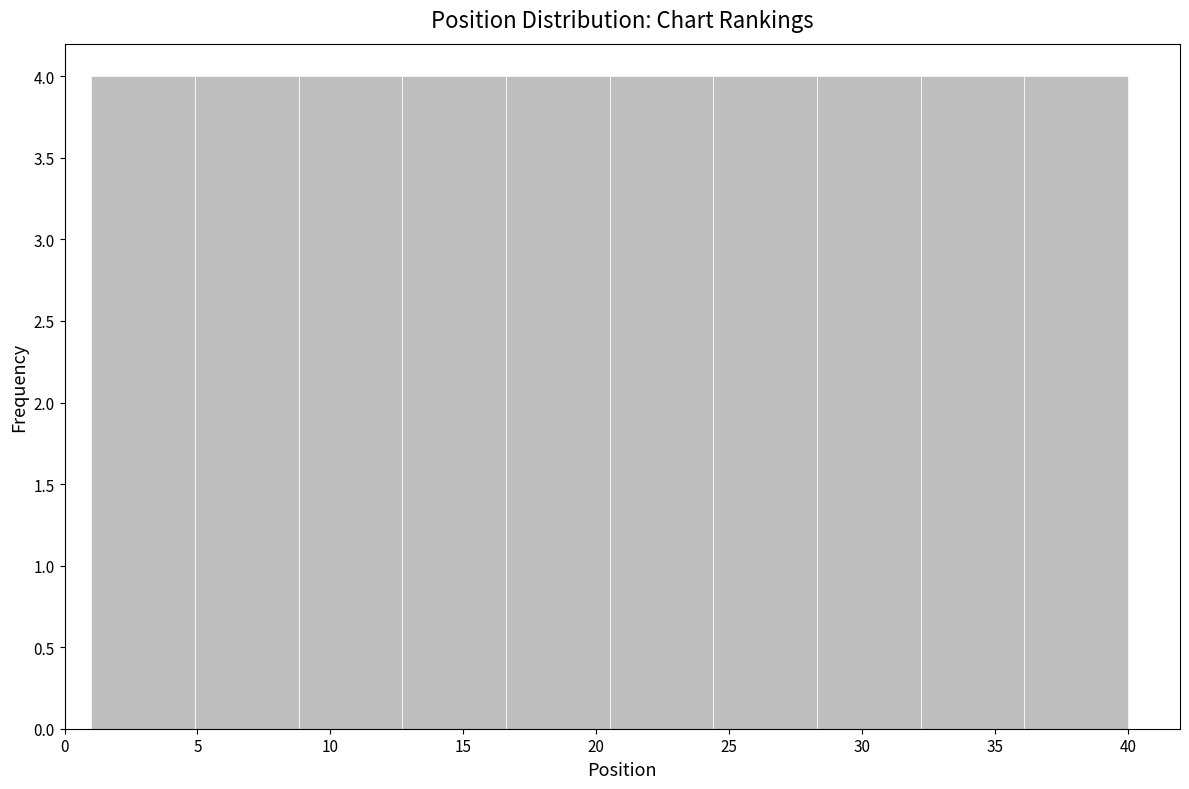

Reading left to right, transcribe this chart: for each bar, give the range it covers on the x-axis and its height. Neither the bar edges nor the heights are printed on the chart, so give them approximately, as read against the axes.

1.0 to 4.9: 4
4.9 to 8.8: 4
8.8 to 12.7: 4
12.7 to 16.6: 4
16.6 to 20.5: 4
20.5 to 24.4: 4
24.4 to 28.3: 4
28.3 to 32.2: 4
32.2 to 36.1: 4
36.1 to 40.0: 4